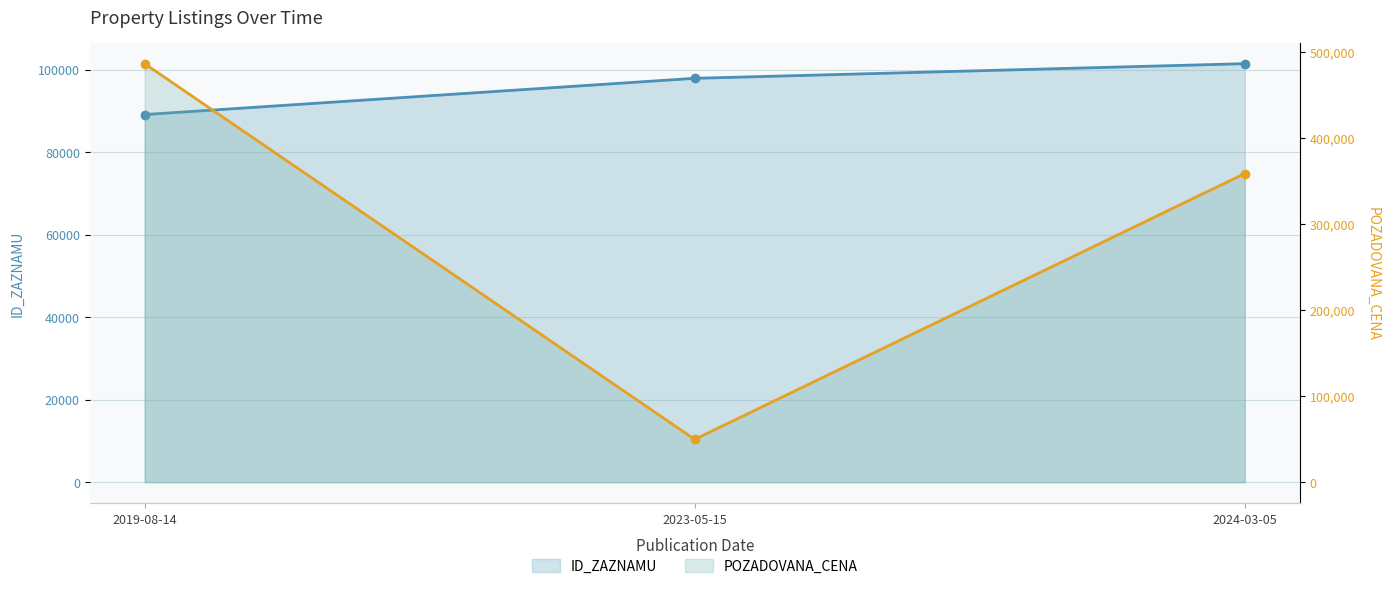

What is the value of the ID_ZAZNAMU point at the 2nd from the left?

97891